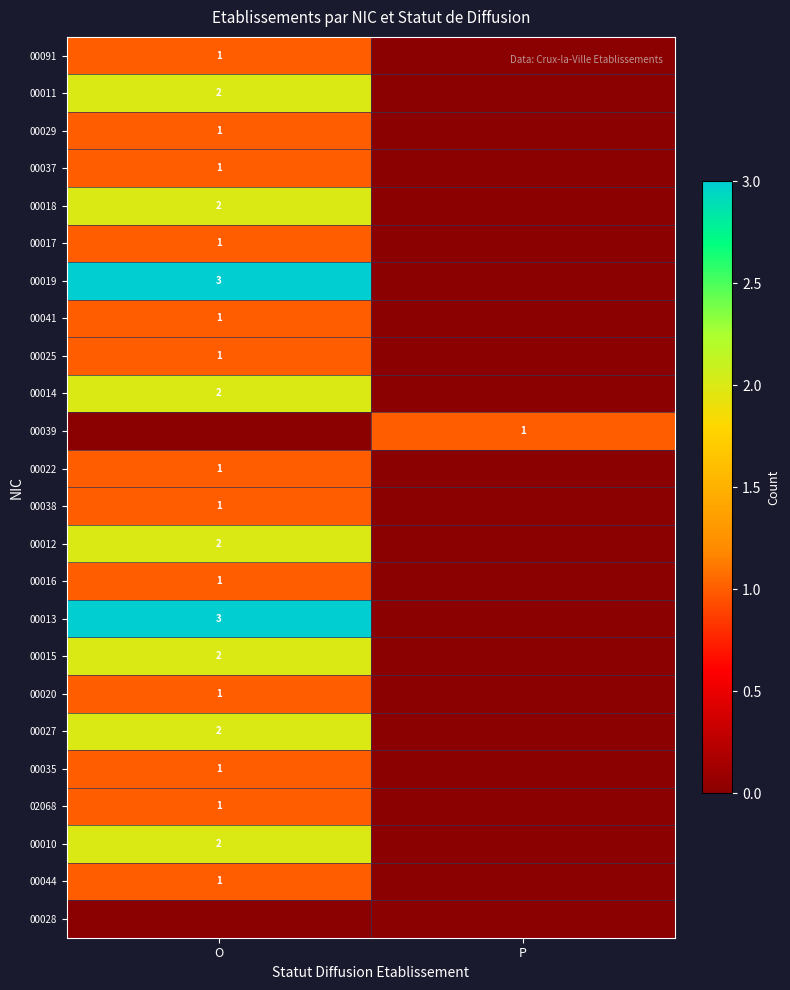

Which has a higher value, O or P?

O